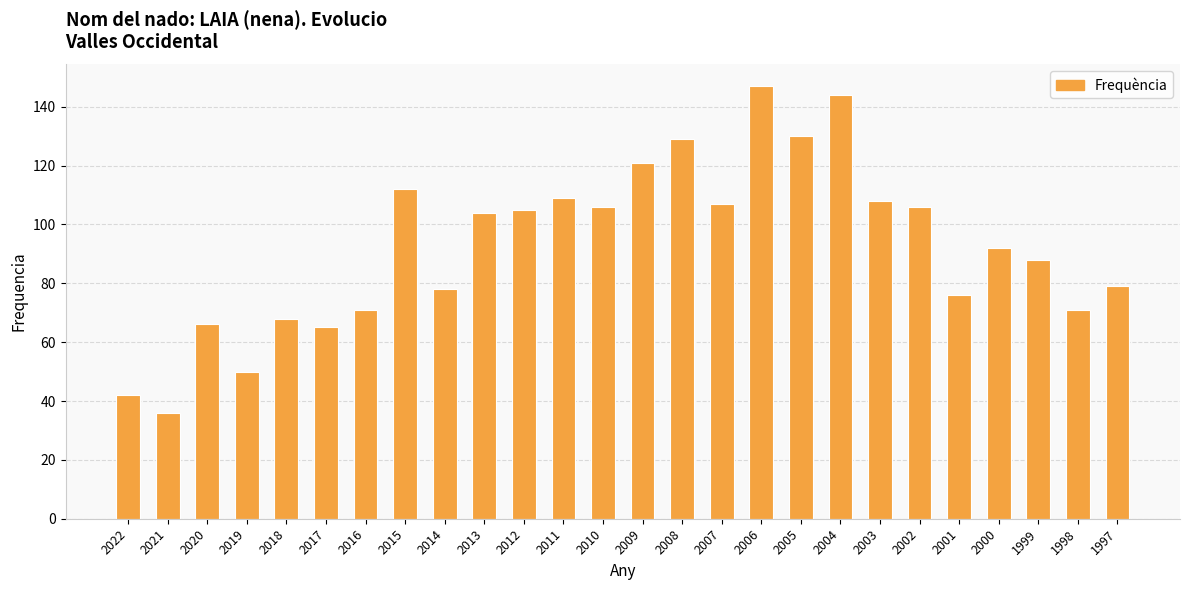

Between 2011 and 2001, which is larger?

2011